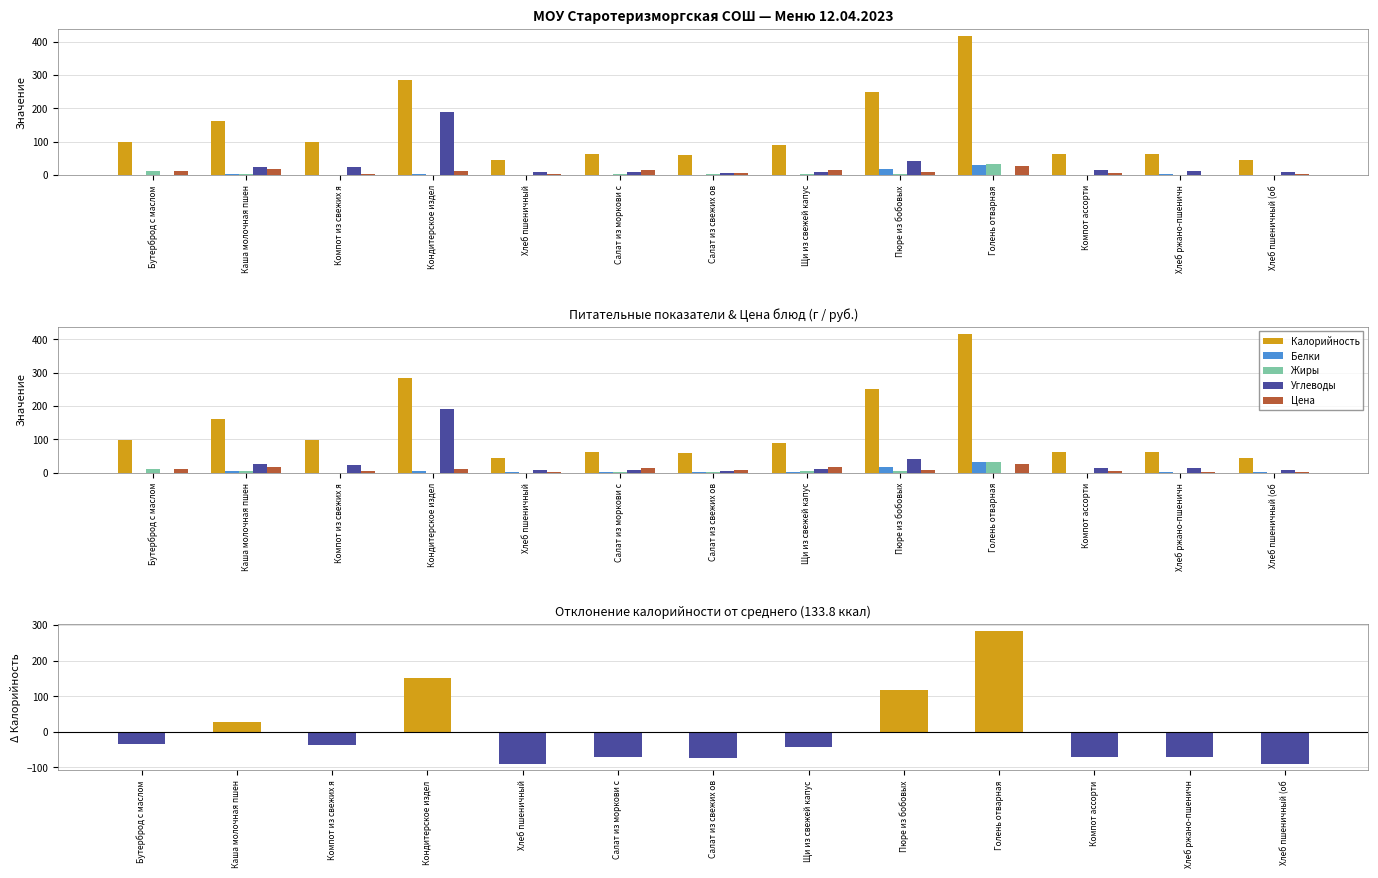

Reading right to left, extract all data points from this chart.

Калорийность: Хлеб пшеничный (об=44.2	Хлеб ржано-пшеничн=63.3	Компот ассорти=63.1	Голень отварная=417.5	Пюре из бобовых=250.5	Щи из свежей капус=89.7	Салат из свежих ов=59.0	Салат из моркови с=63.4	Хлеб пшеничный=44.2	Кондитерское издел=285.0	Компот из свежих я=97.9	Каша молочная пшен=162.0	Бутерброд с маслом=99.1
Белки: Хлеб пшеничный (об=1.5	Хлеб ржано-пшеничн=2.2	Компот ассорти=0.2	Голень отварная=31.3	Пюре из бобовых=17.3	Щи из свежей капус=1.8	Салат из свежих ов=1.1	Салат из моркови с=0.7	Хлеб пшеничный=1.5	Кондитерское издел=3.8	Компот из свежих я=0.0	Каша молочная пшен=4.3	Бутерброд с маслом=0.1
Жиры: Хлеб пшеничный (об=0.2	Хлеб ржано-пшеничн=0.4	Компот ассорти=0.1	Голень отварная=32.3	Пюре из бобовых=3.6	Щи из свежей капус=4.7	Салат из свежих ов=3.1	Салат из моркови с=3.1	Хлеб пшеничный=0.2	Кондитерское издел=0.0	Компот из свежих я=0.0	Каша молочная пшен=4.7	Бутерброд с маслом=10.9
Углеводы: Хлеб пшеничный (об=9.2	Хлеб ржано-пшеничн=13.0	Компот ассорти=15.2	Голень отварная=0.4	Пюре из бобовых=40.9	Щи из свежей капус=9.9	Салат из свежих ов=6.3	Салат из моркови с=7.9	Хлеб пшеничный=9.2	Кондитерское издел=190.0	Компот из свежих я=24.2	Каша молочная пшен=25.5	Бутерброд с маслом=0.2
Цена: Хлеб пшеничный (об=2.2	Хлеб ржано-пшеничн=1.8	Компот ассорти=6.1	Голень отварная=27.1	Пюре из бобовых=8.7	Щи из свежей капус=16.2	Салат из свежих ов=7.6	Салат из моркови с=14.6	Хлеб пшеничный=2.2	Кондитерское издел=11.4	Компот из свежих я=4.8	Каша молочная пшен=18.4	Бутерброд с маслом=12.2